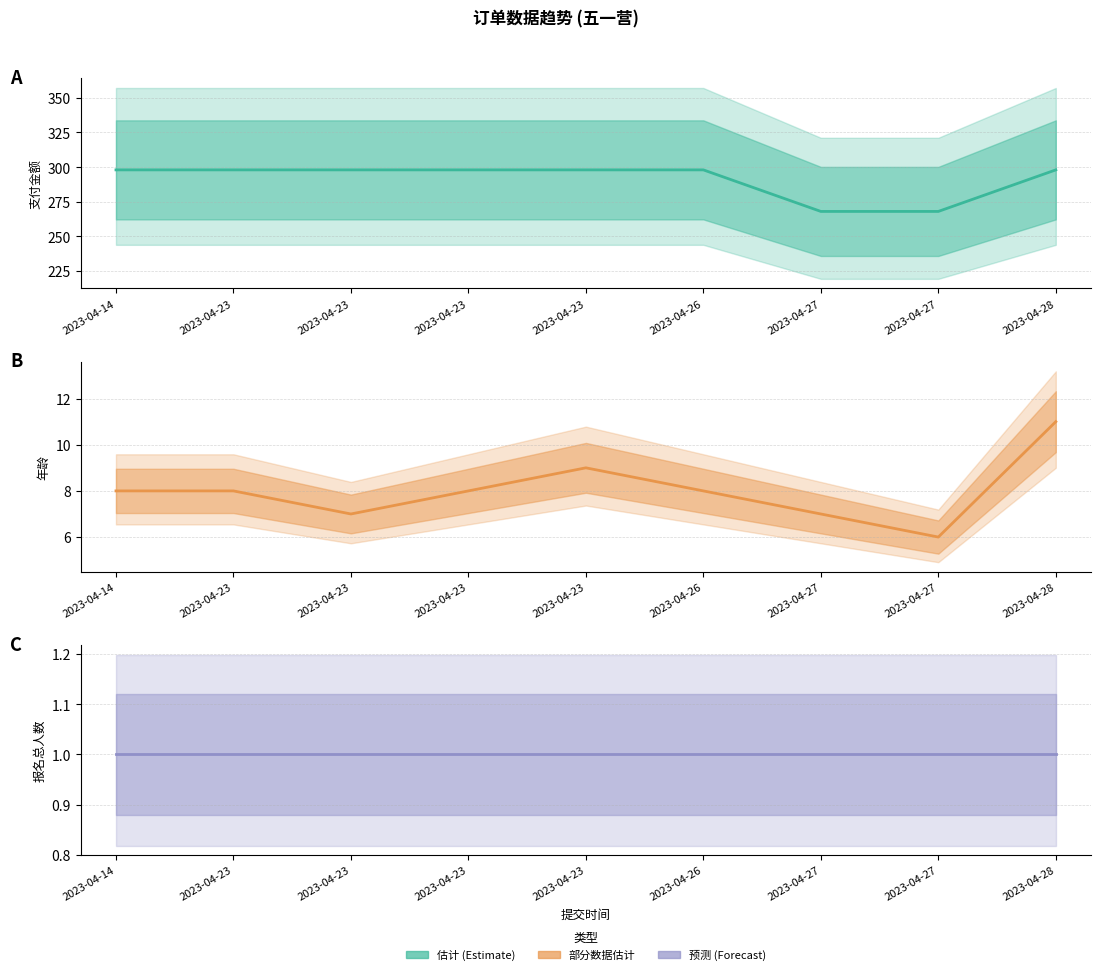

What is the value of the 年龄 point at the 2nd from the left?

8